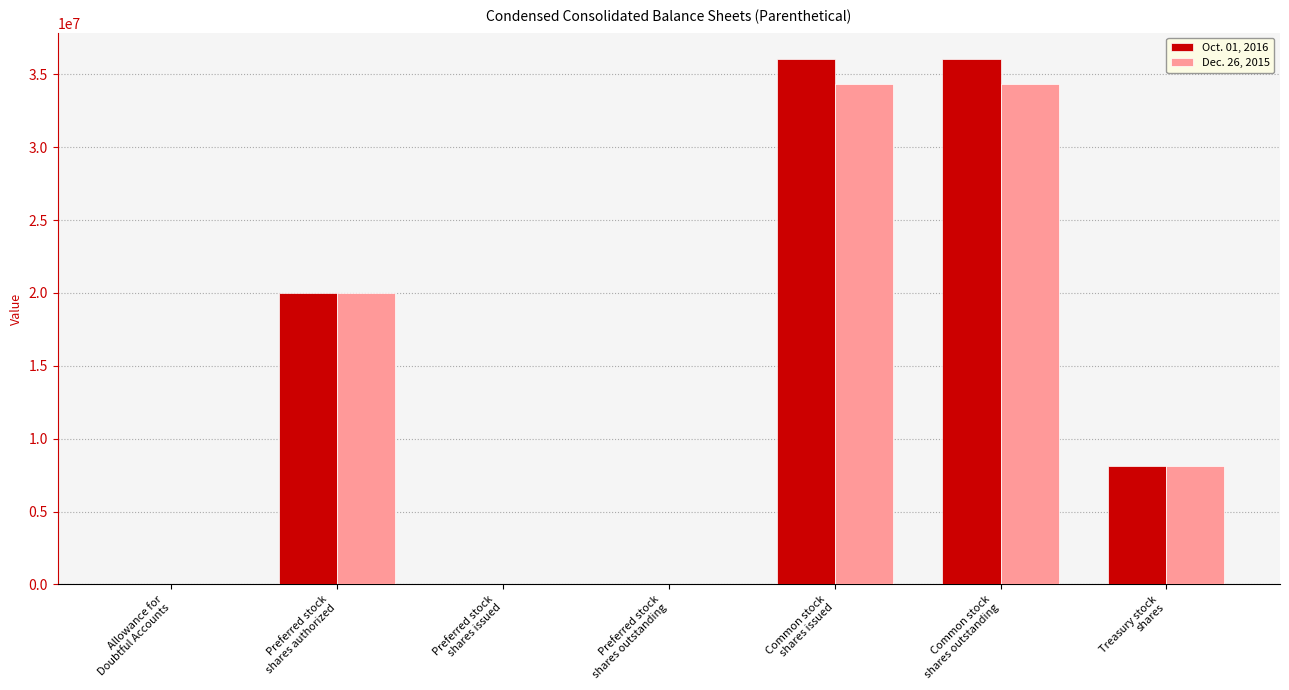

What is the greatest value displayed?

36058037